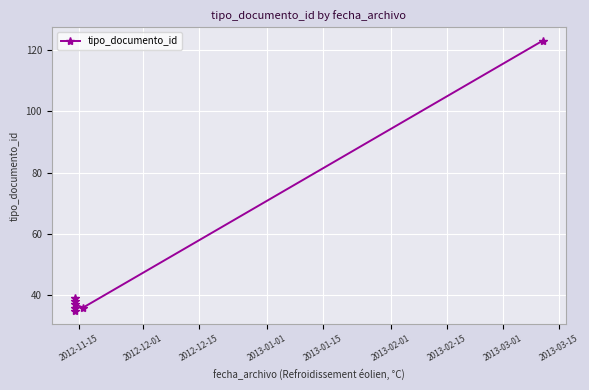

Does the chart display data point markers on the line(s)?

Yes